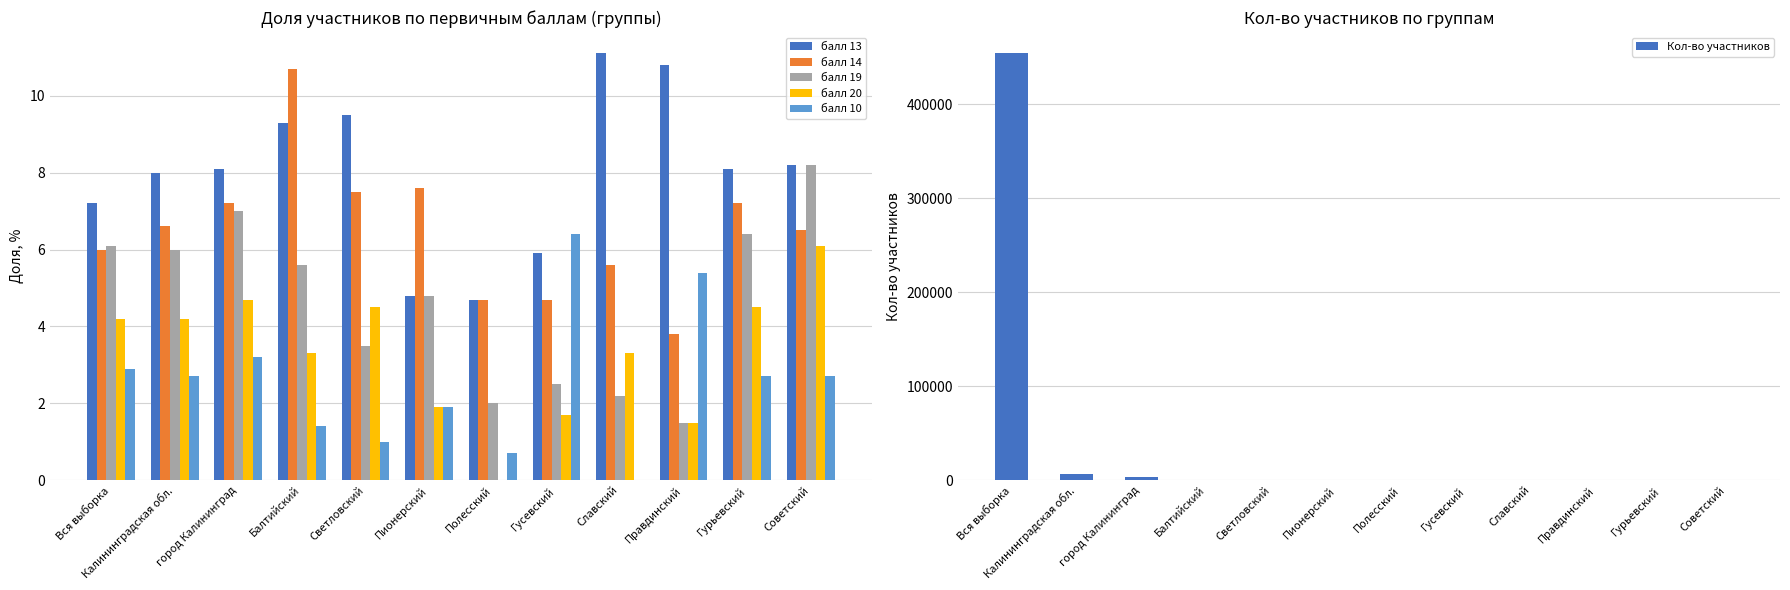

What is the minimum value for Кол-во участников?

90.0